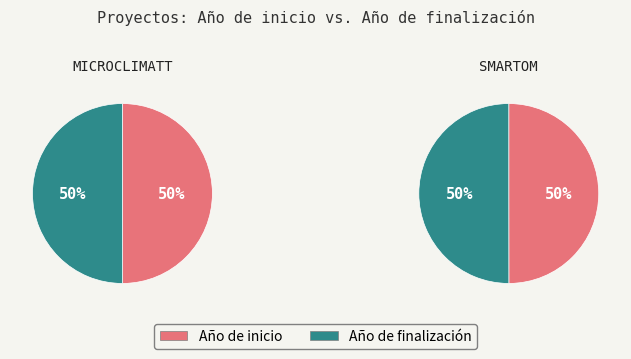

What percentage is the Año de finalización slice, to the nearest percent?

50%